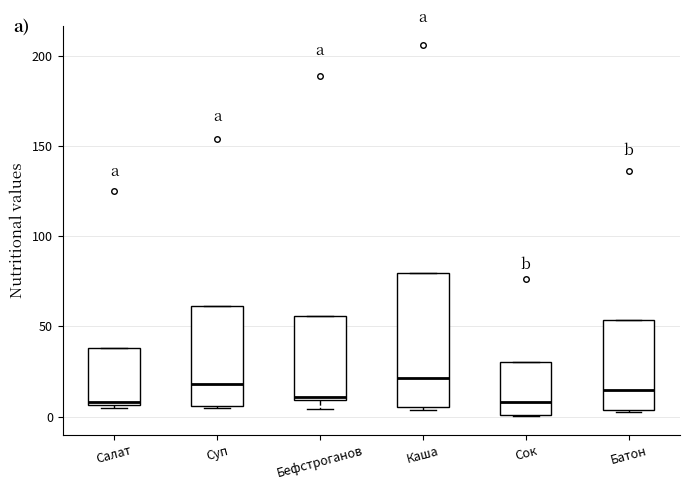

Reading left to right, read every box against the y-axis: the position of its median line, the range the box covers, and the ends of its whiskers. The values are not printed on the chart, so give them approximately, as read against the axis.

Салат: median 10, box 5 to 40, whiskers 5 (just below the box's lower edge) to 40
Суп: median 20, box 5 to 60, whiskers 5 to 60
Бефстроганов: median 10 (just above the box's lower edge), box 10 to 55, whiskers 5 to 55
Каша: median 20, box 5 to 80, whiskers 5 to 80
Сок: median 10, box 0 to 30, whiskers 0 to 30
Батон: median 15, box 5 to 55, whiskers 0 to 55